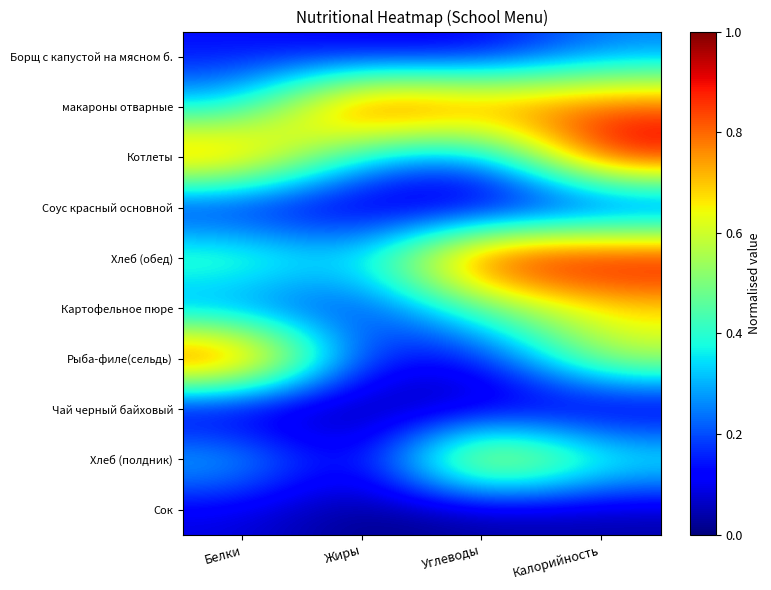

Reading right to left, what are all the values shown in this chart?

Борщ с капустой на мясном б.: Калорийность=0.2	Углеводы=0.1	Жиры=0.1	Белки=0.1
макароны отварные: Калорийность=0.9	Углеводы=0.9	Жиры=1.0	Белки=0.3
Котлеты: Калорийность=1.0	Углеводы=0.2	Жиры=0.3	Белки=0.9
Соус красный основной: Калорийность=0.0	Углеводы=0.0	Жиры=0.0	Белки=0.1
Хлеб (обед): Калорийность=1.0	Углеводы=1.0	Жиры=0.3	Белки=0.5
Картофельное пюре: Калорийность=0.7	Углеводы=0.5	Жиры=0.1	Белки=0.2
Рыба-филе(сельдь): Калорийность=0.6	Углеводы=0.1	Жиры=0.1	Белки=1.0
Чай черный байховый: Калорийность=0.0	Углеводы=0.0	Жиры=0.0	Белки=0.0
Хлеб (полдник): Калорийность=0.4	Углеводы=0.8	Жиры=0.0	Белки=0.4
Сок: Калорийность=0.0	Углеводы=0.0	Жиры=0.0	Белки=0.1